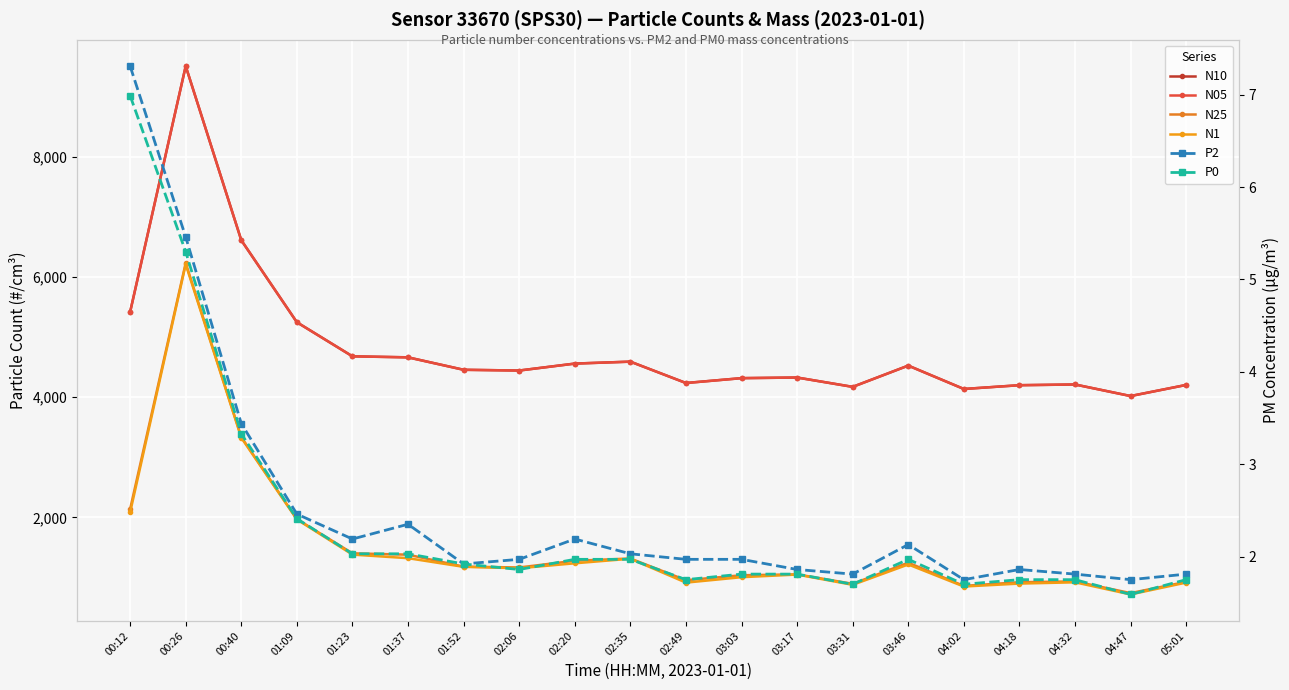

What is the difference between the N1 values at 03:17 and 01:23?

332.2